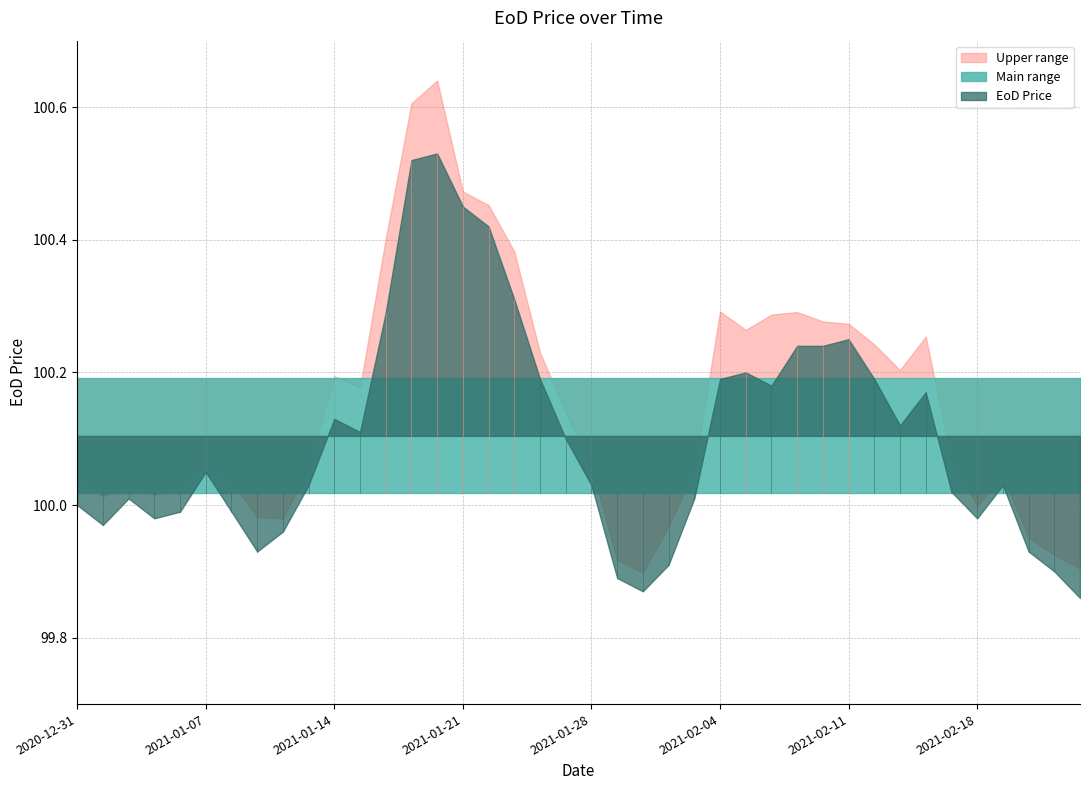

How many points are lower than both their immediate neighbors (excluding endpoints)?

8